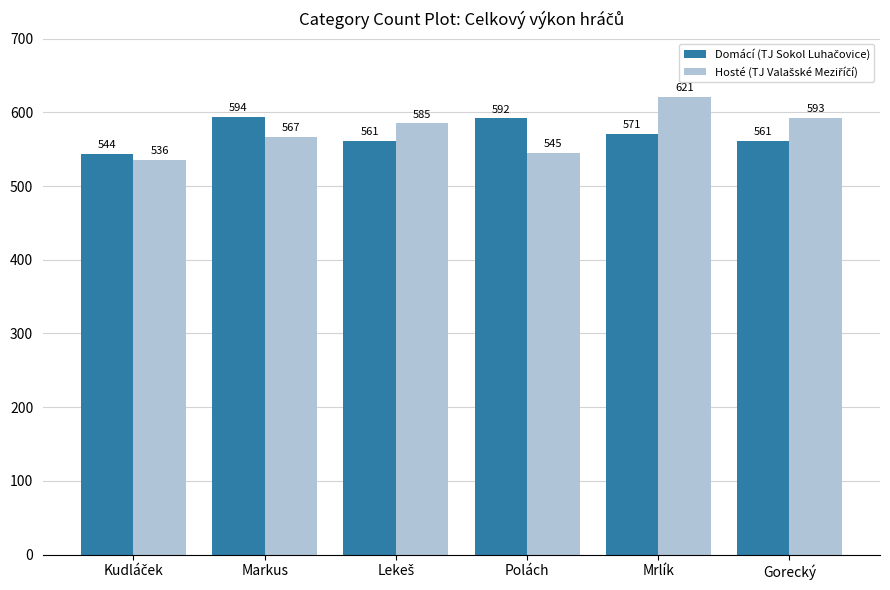

Are the bars horizontal?

No